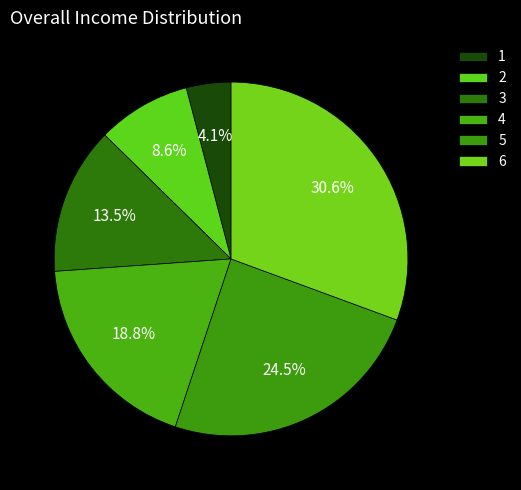

What is the change in value from 2 to 4?

+25